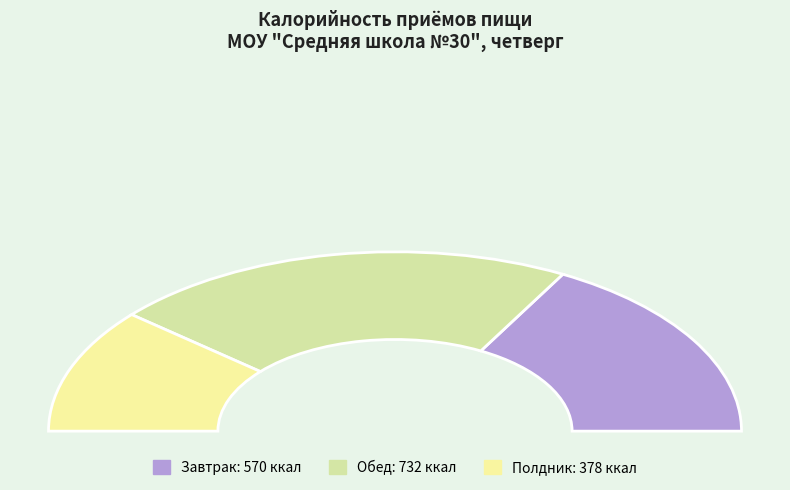

Between Полдник and Обед, which is larger?

Обед